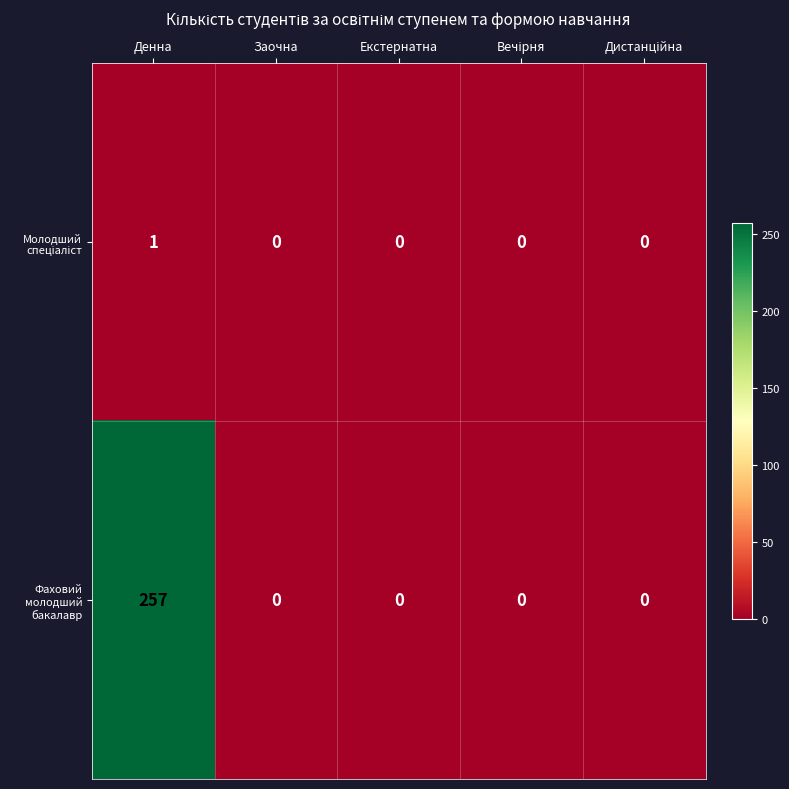

Is it true that Фаховий молодший бакалавр equals 0 at Заочна?

True